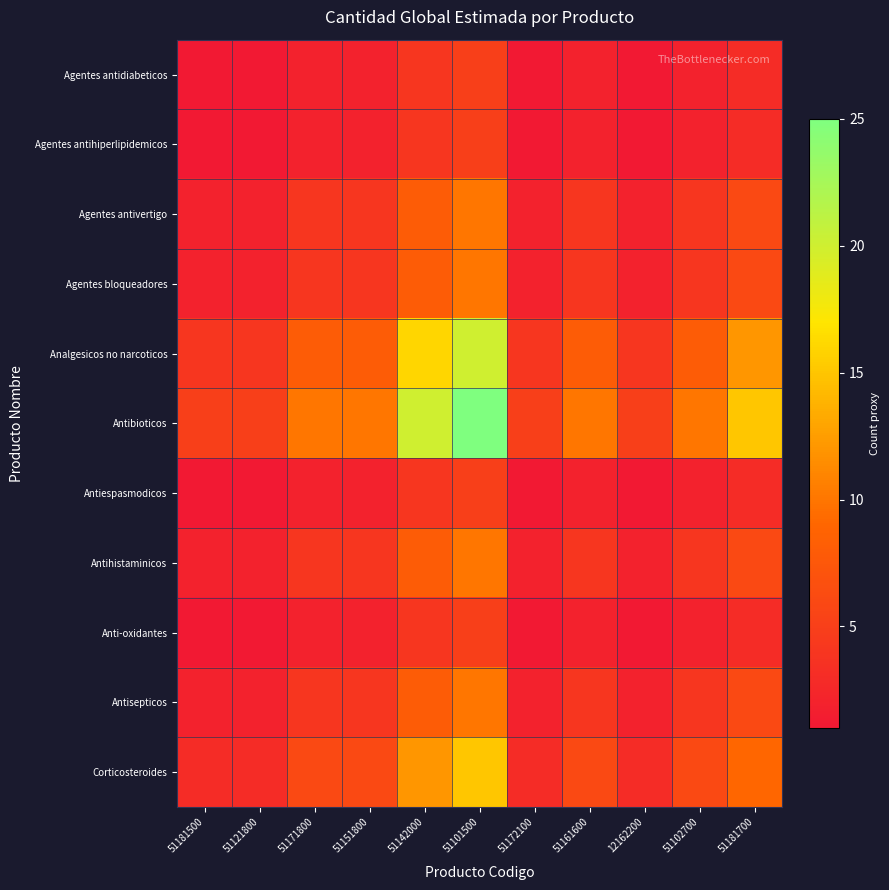

At which category is the sum across all series the highest?

51101500